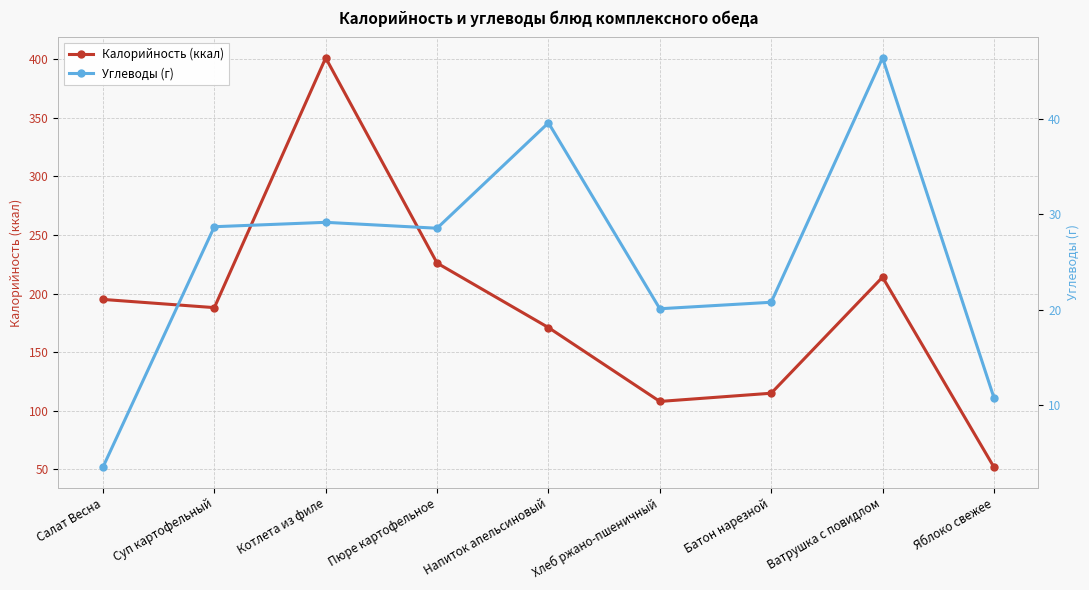

True or false: Углеводы (г) and Калорийность (ккал) intersect in this chart.

False